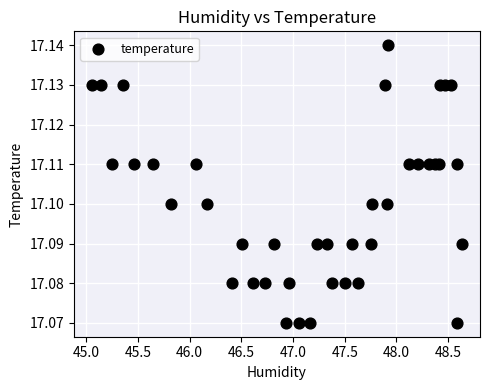

What is the range of X values (max minus min)?

3.6